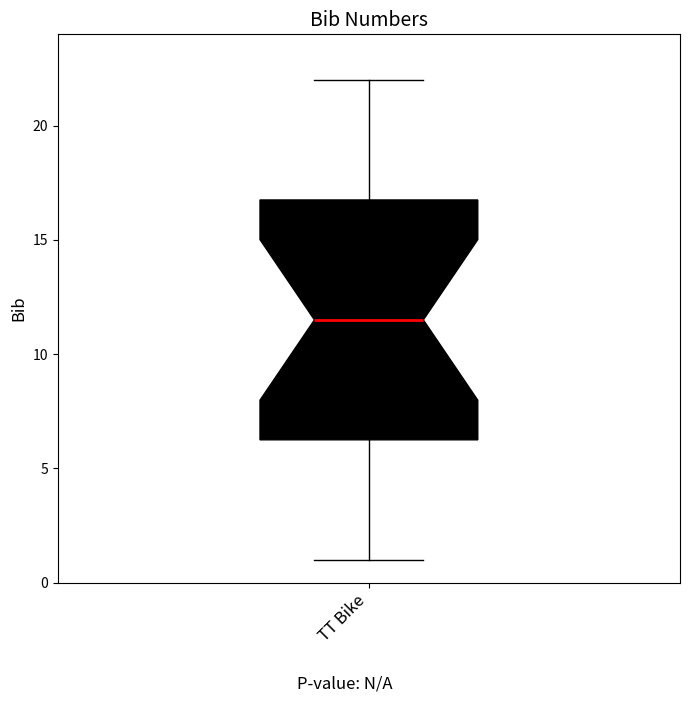

Where does the lower whisker of the box for TT Bike end on the y-axis? The values are not printed on the chart, so give them approximately, as read against the axis.

1.0